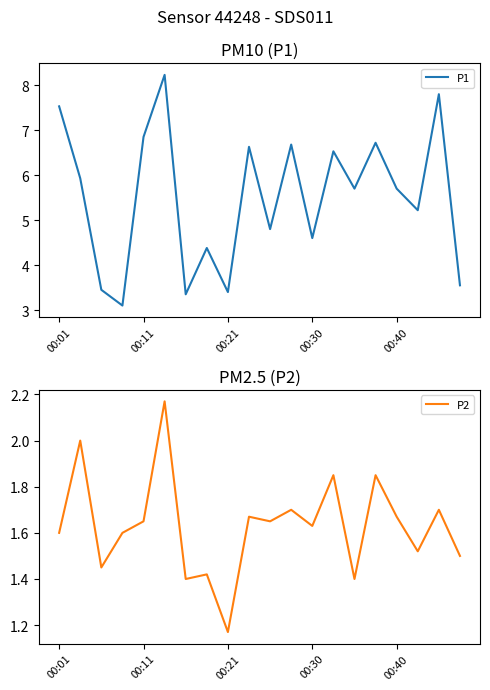

Does the chart have visible grid lines?

No